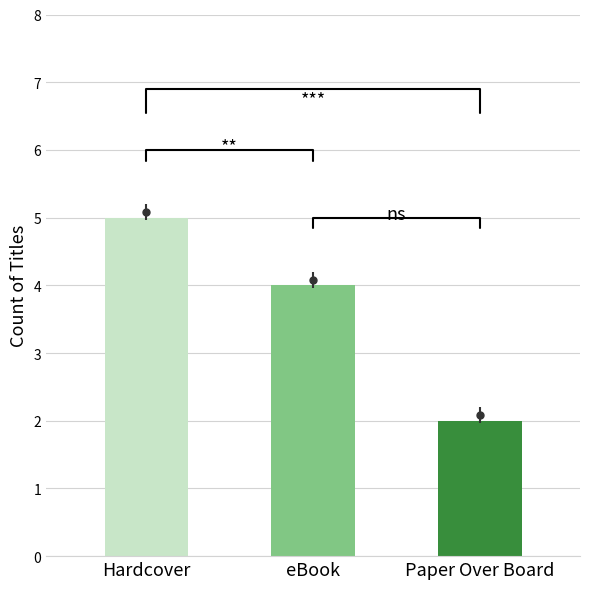

Rank the categories by value from lowest to highest.

Paper Over Board, eBook, Hardcover